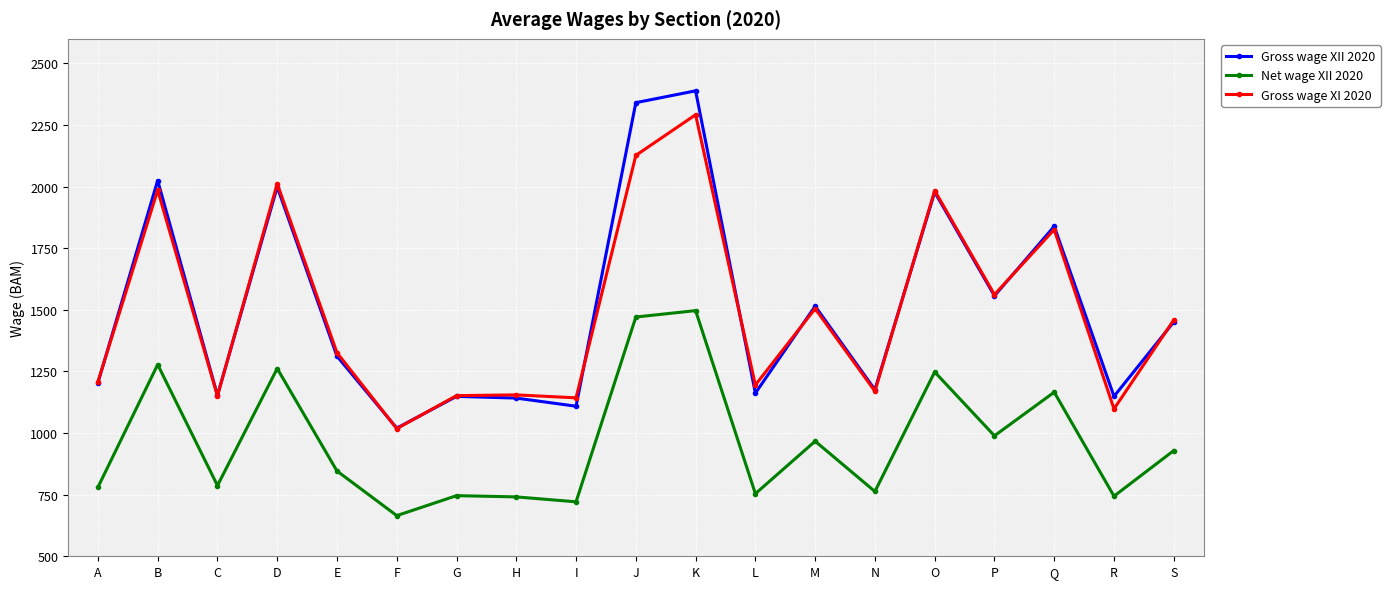

What is the value of the Gross wage XI 2020 point at the 15th from the left?

1984